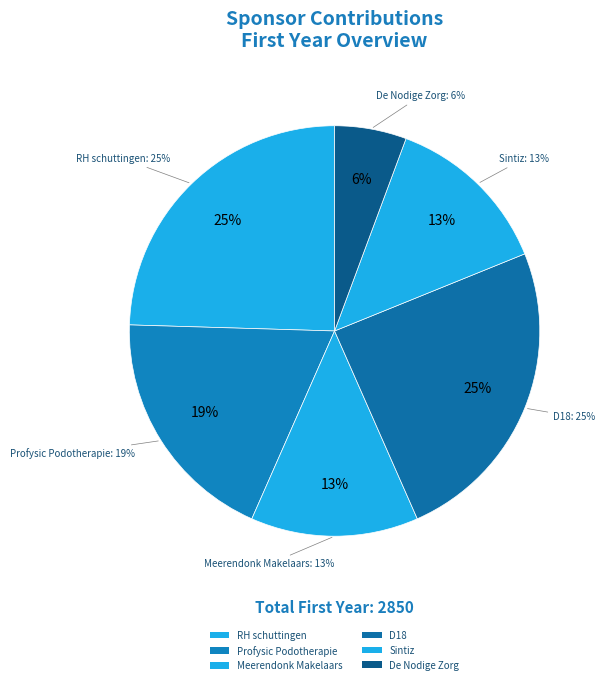

Combined, what portion of the pie is Profysic Podotherapie and De Nodige Zorg?

24.5%